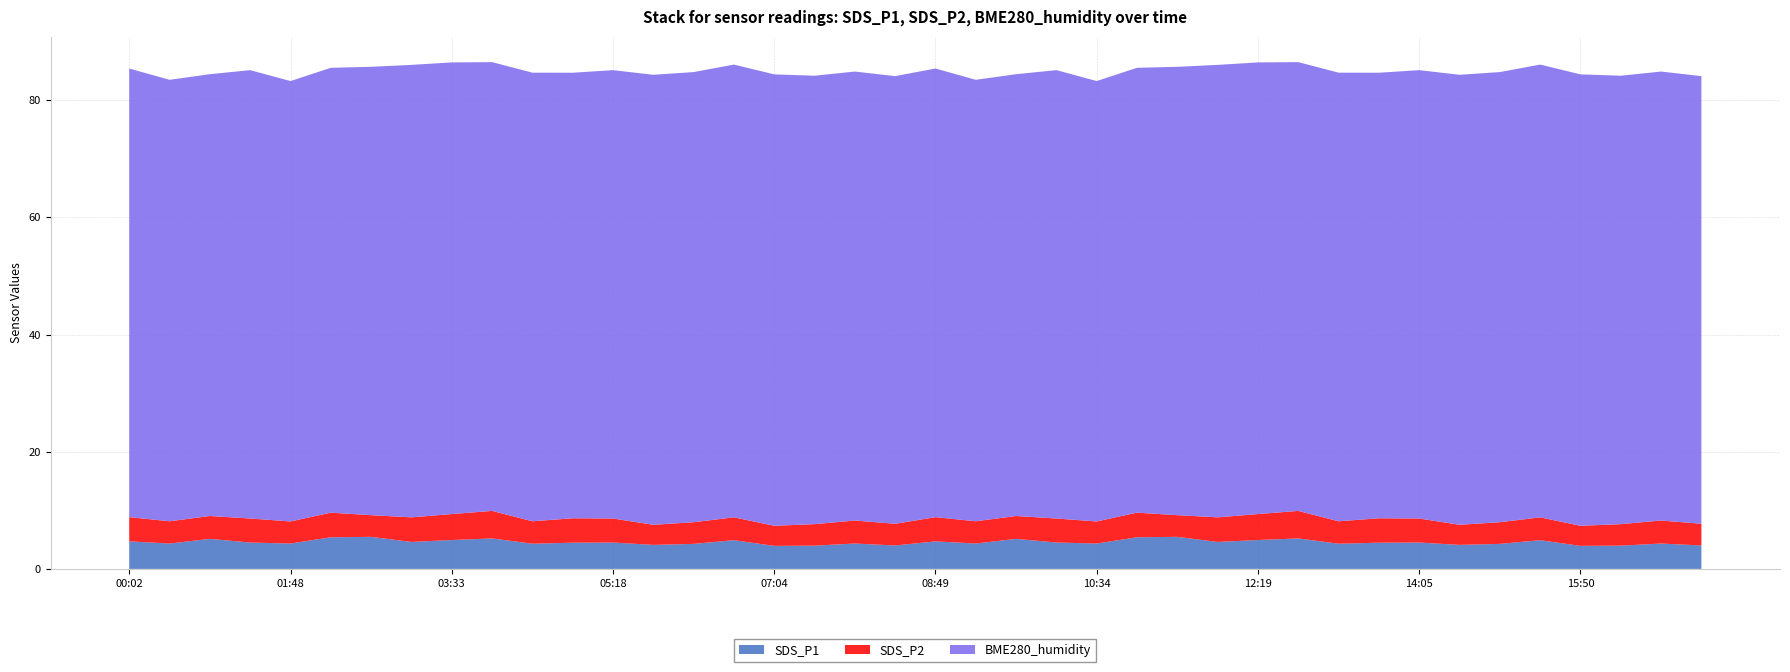

Reading right to left, extract all data points from this chart.

SDS_P1: 17:09=4.0	16:43=4.3	16:16=4.0	15:50=3.9	15:24=4.9	14:57=4.3	14:31=4.1	14:05=4.5	13:38=4.5	13:12=4.3	12:46=5.2	12:19=4.9	11:53=4.6	11:27=5.5	11:00=5.4	10:34=4.3	10:08=4.5	09:41=5.1	09:15=4.3	08:49=4.7	08:22=4.0	07:56=4.3	07:30=4.0	07:04=3.9	06:37=4.9	06:11=4.3	05:45=4.1	05:18=4.5	04:52=4.5	04:26=4.3	03:59=5.2	03:33=4.9	03:07=4.6	02:40=5.5	02:14=5.4	01:48=4.3	01:21=4.5	00:55=5.1	00:28=4.3	00:02=4.7
SDS_P2: 17:09=3.7	16:43=3.9	16:16=3.7	15:50=3.4	15:24=3.9	14:57=3.7	14:31=3.4	14:05=4.1	13:38=4.2	13:12=3.8	12:46=4.7	12:19=4.4	11:53=4.2	11:27=3.7	11:00=4.2	10:34=3.8	10:08=4.1	09:41=3.9	09:15=3.8	08:49=4.1	08:22=3.7	07:56=3.9	07:30=3.7	07:04=3.4	06:37=3.9	06:11=3.7	05:45=3.4	05:18=4.1	04:52=4.2	04:26=3.8	03:59=4.7	03:33=4.4	03:07=4.2	02:40=3.7	02:14=4.2	01:48=3.8	01:21=4.1	00:55=3.9	00:28=3.8	00:02=4.1
BME280_humidity: 17:09=76.4	16:43=76.6	16:16=76.5	15:50=77.0	15:24=77.3	14:57=76.8	14:31=76.8	14:05=76.5	13:38=76.0	13:12=76.6	12:46=76.6	12:19=77.1	11:53=77.2	11:27=76.5	11:00=75.9	10:34=75.2	10:08=76.5	09:41=75.4	09:15=75.3	08:49=76.6	08:22=76.4	07:56=76.6	07:30=76.5	07:04=77.0	06:37=77.3	06:11=76.8	05:45=76.8	05:18=76.5	04:52=76.0	04:26=76.6	03:59=76.6	03:33=77.1	03:07=77.2	02:40=76.5	02:14=75.9	01:48=75.2	01:21=76.5	00:55=75.4	00:28=75.3	00:02=76.6